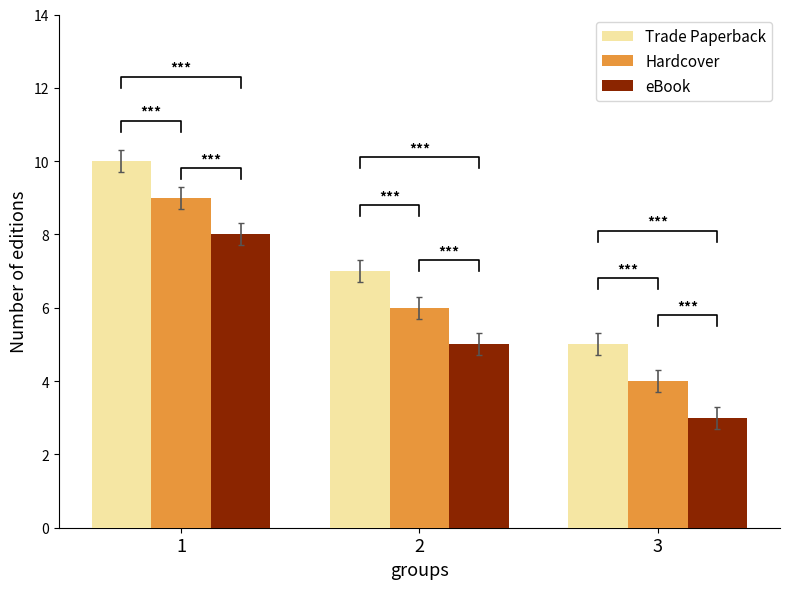

Rank the series by their average value, from highest to lowest.

Trade Paperback, Hardcover, eBook